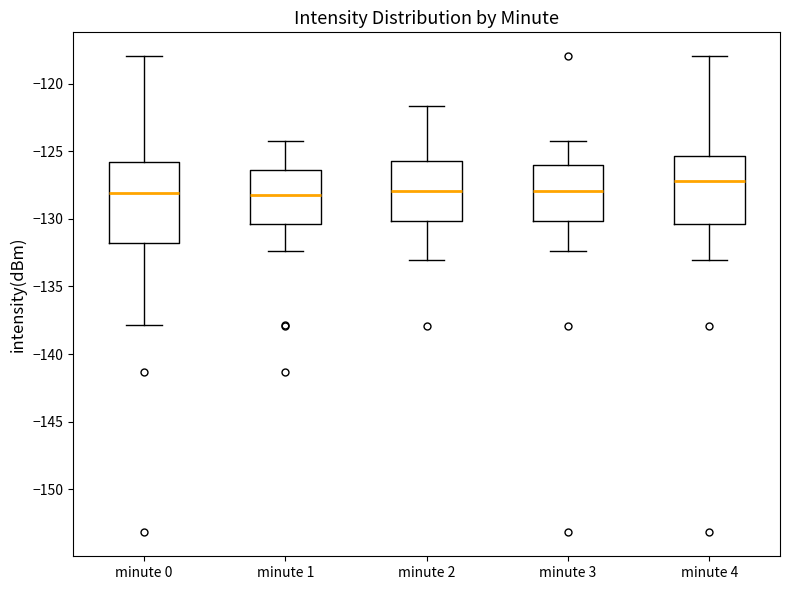

Where does the median line of the box for minute 2 sit on the y-axis? The values are not printed on the chart, so give them approximately, as read against the axis.

-128.0